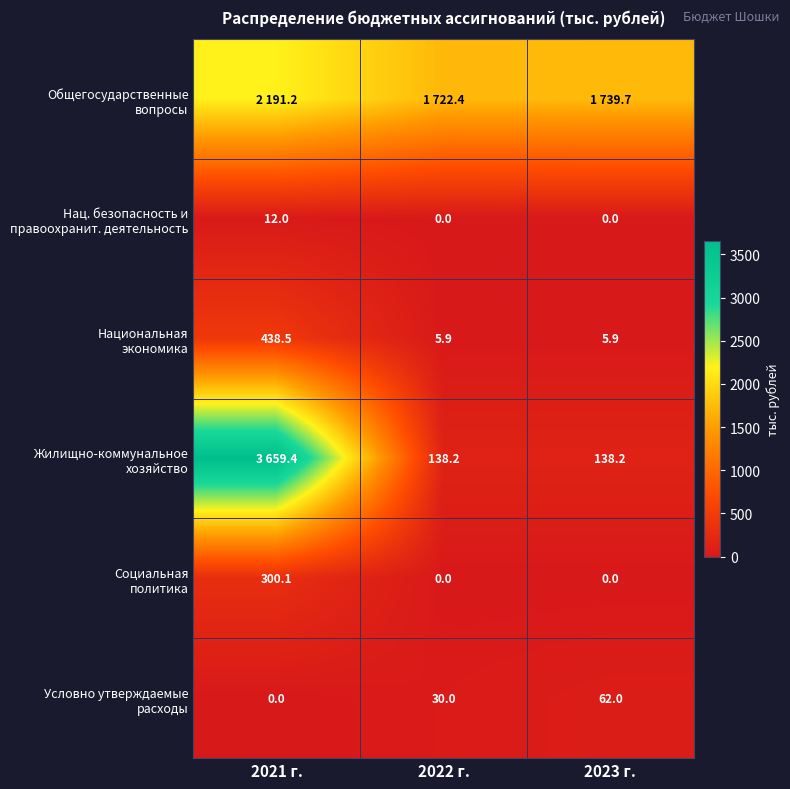

At which label does Национальная экономика reach its minimum?

2022 г.